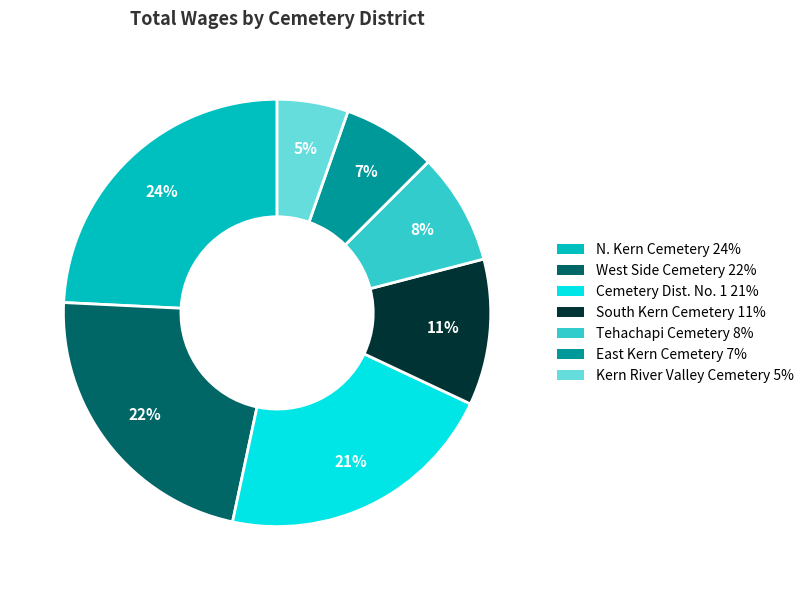

To the nearest percent, what is the average slice percentage?

14%